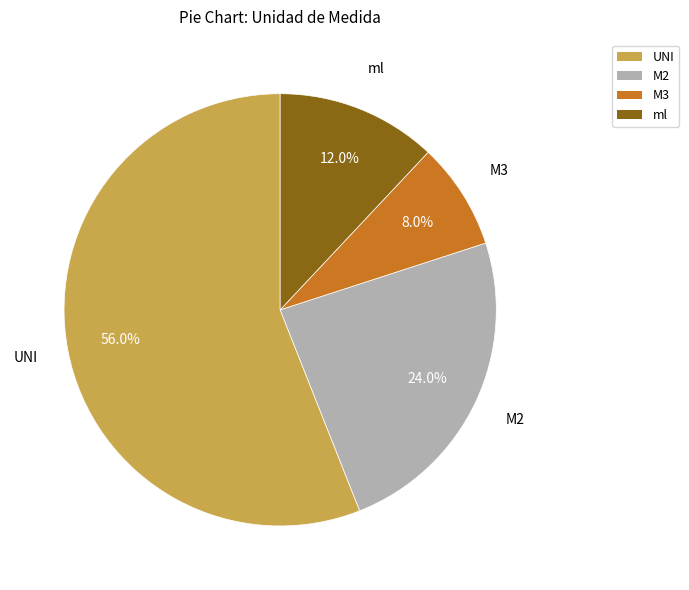

Is there a majority slice in this chart?

Yes